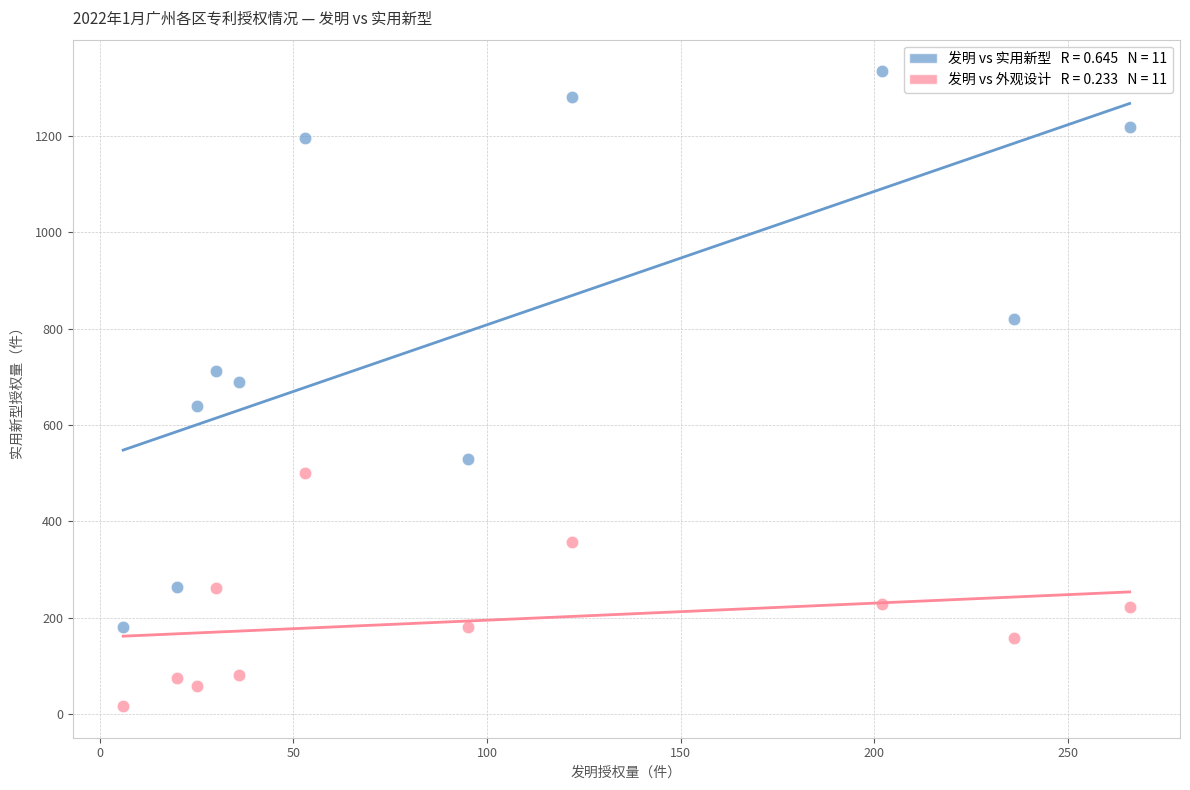

Across all data points, what is the range of Y values (max minus min)?

1317